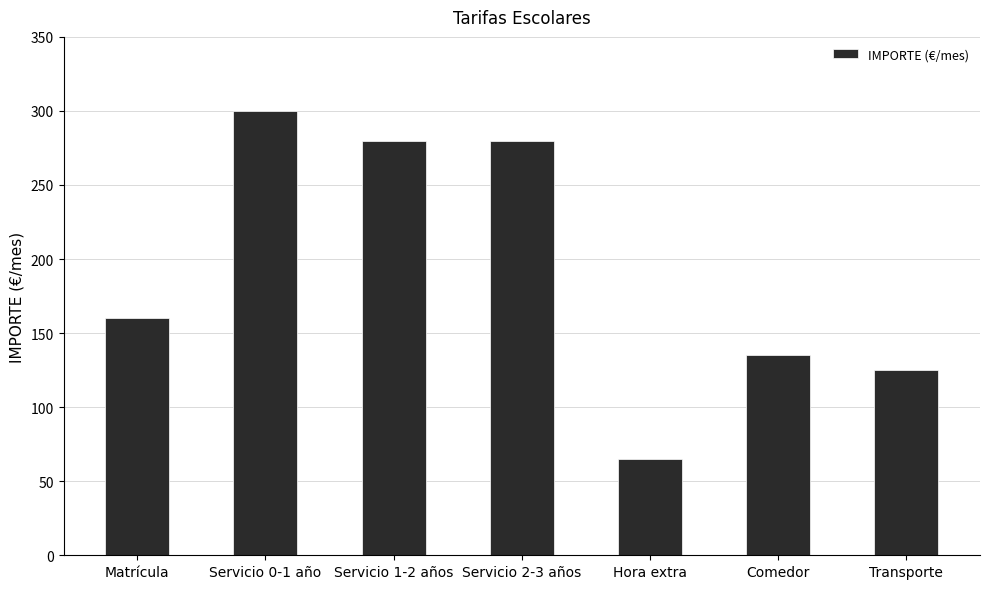

Reading right to left, transcribe all the data shown in this chart.

125	135	65	280	280	300	160